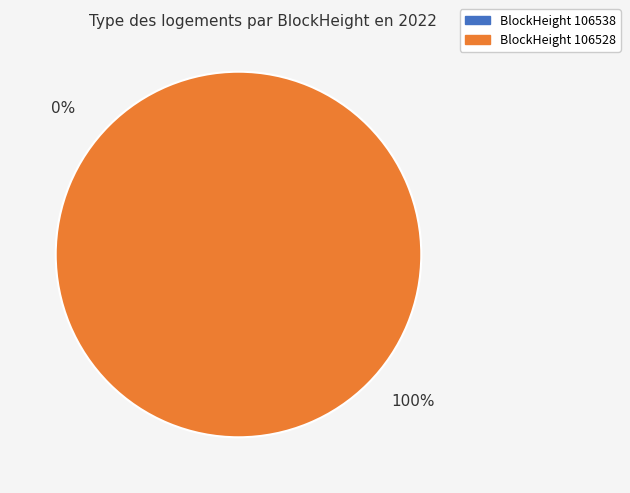

Is there a majority slice in this chart?

Yes